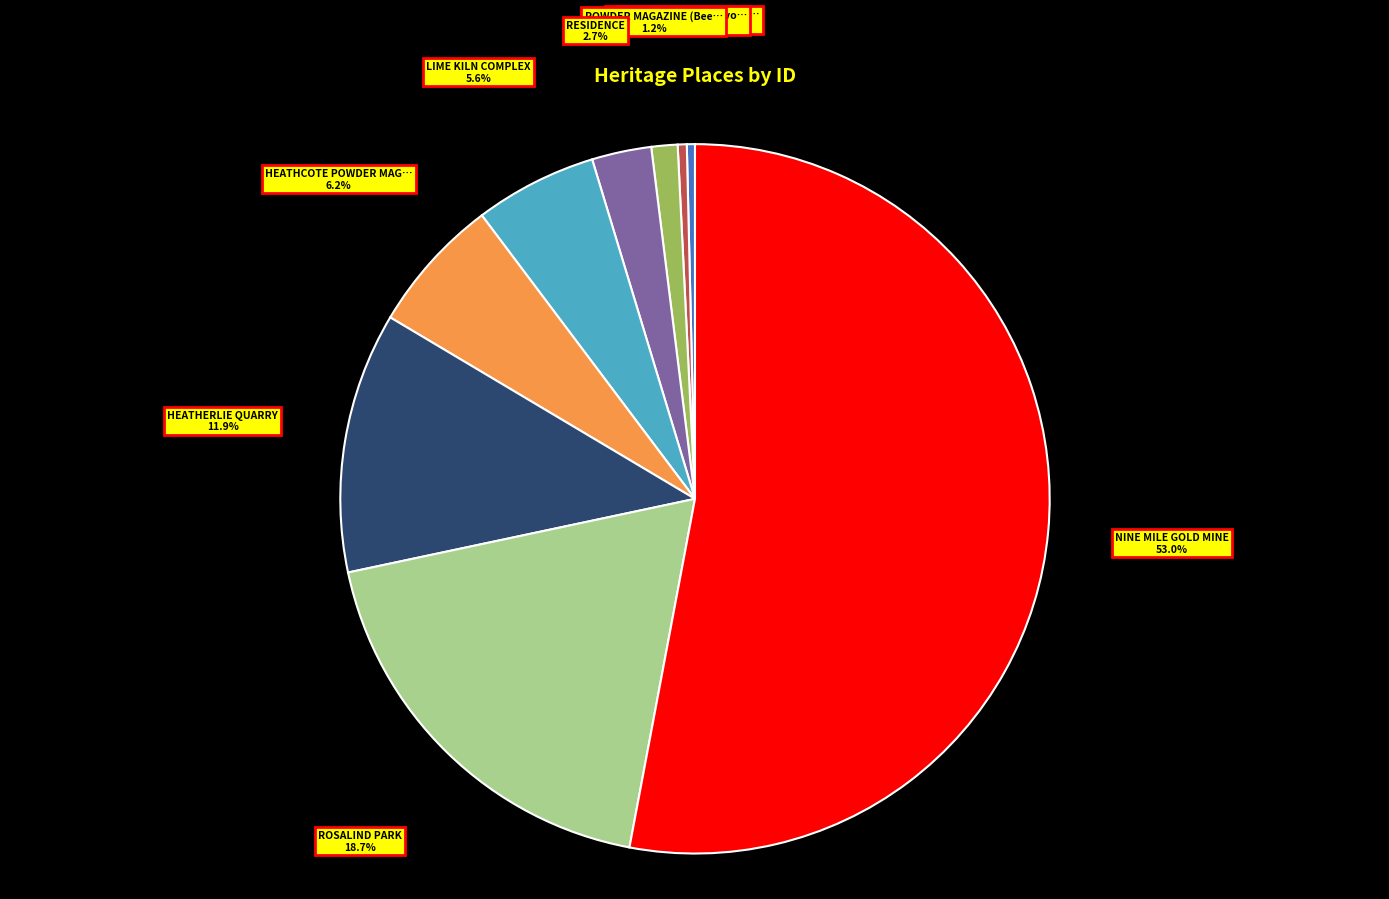

Is there any slice that represents more than half of the pie?

Yes